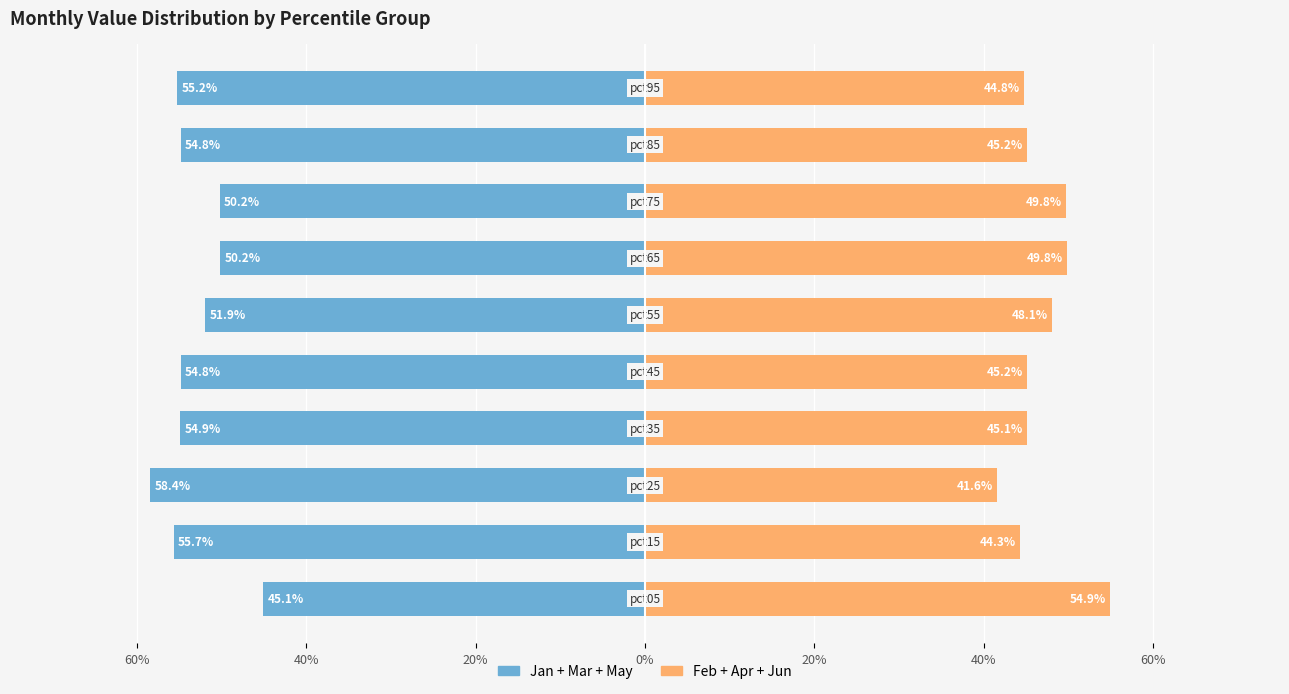

Reading right to left, transcribe all the data shown in this chart.

Jan+Mar+May: -55.2	-54.8	-50.2	-50.2	-51.9	-54.8	-54.9	-58.4	-55.7	-45.1
Feb+Apr+Jun: 44.8	45.2	49.8	49.8	48.1	45.2	45.1	41.6	44.3	54.9